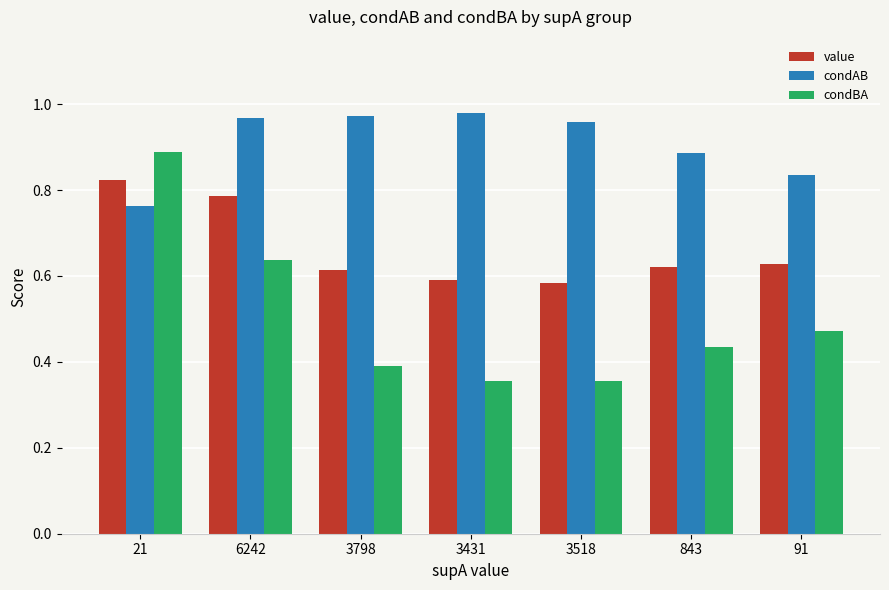

How many groups of bars are there?

7